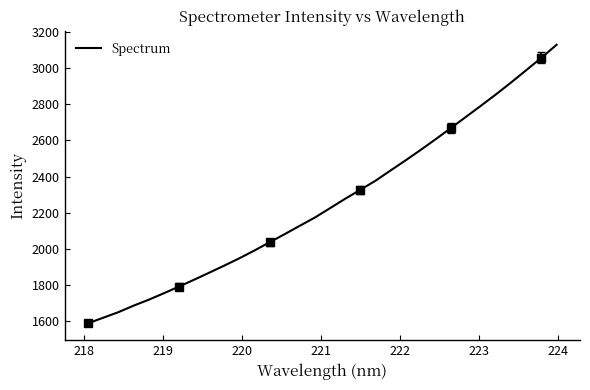

Reading left to right, what are all the values shown in this chart?

1589.7	1620.6	1651.1	1686.9	1719.6	1755.5	1792.4	1830.1	1868.9	1908.3	1948.8	1991.8	2037.3	2082.2	2128.4	2174.2	2225.6	2277.4	2326.7	2376.7	2433.5	2489.5	2547.5	2607.0	2668.3	2730.0	2792.0	2855.0	2920.6	2988.4	3056.5	3127.8